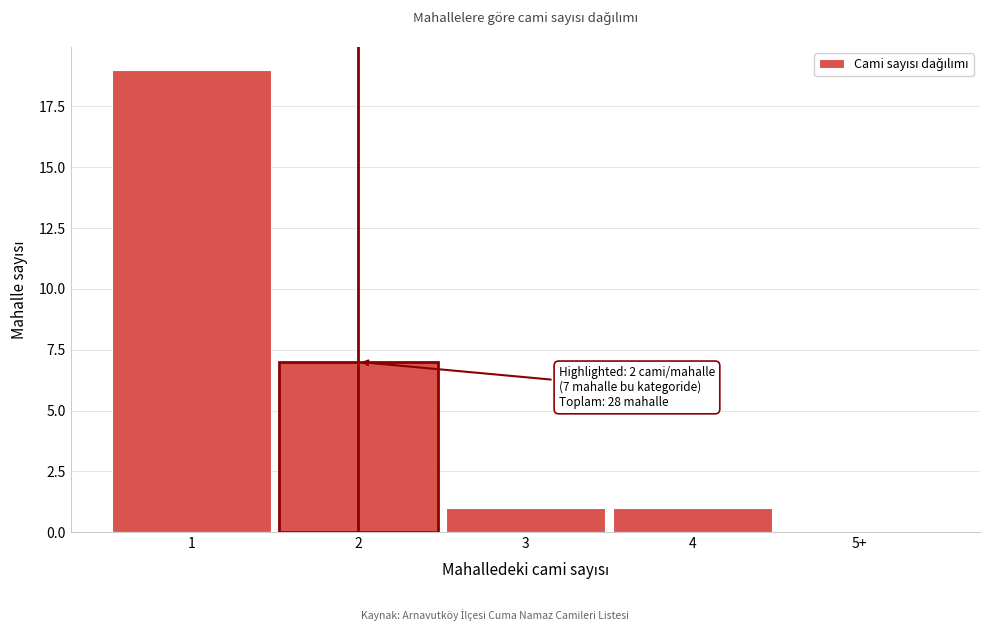

Reading left to right, transcribe all the data shown in this chart.

1=19	2=7	3=1	4=1	5+=0